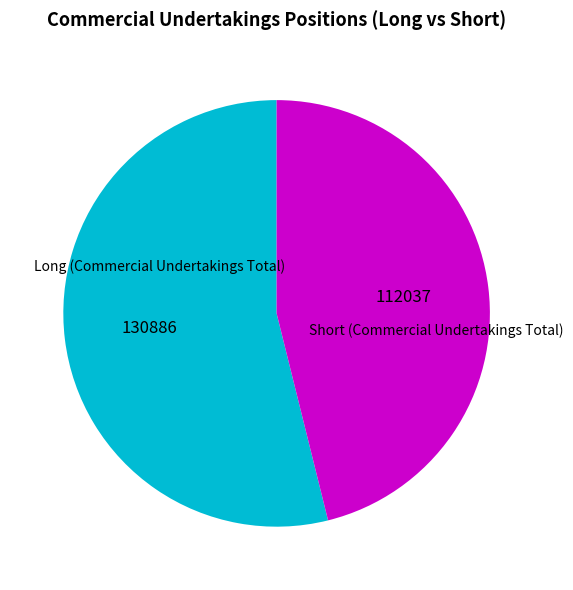

True or false: Long (Commercial Undertakings Total) accounts for 45% of the total.

False